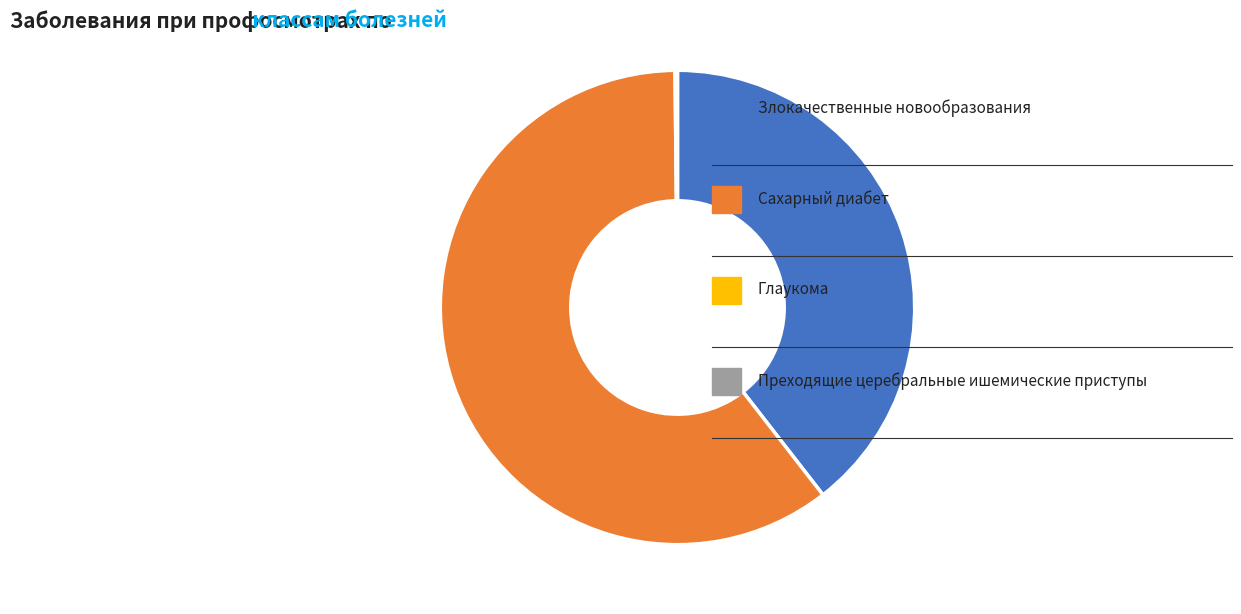

Is there a majority slice in this chart?

Yes